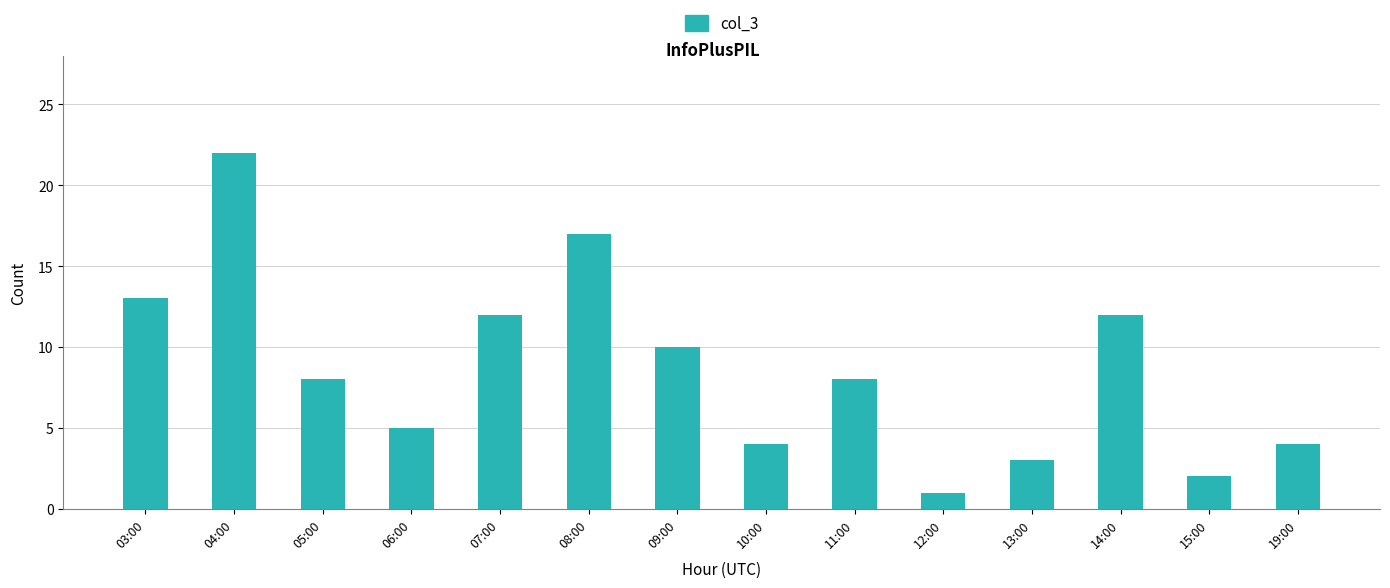

What position from the left is 11:00?

9